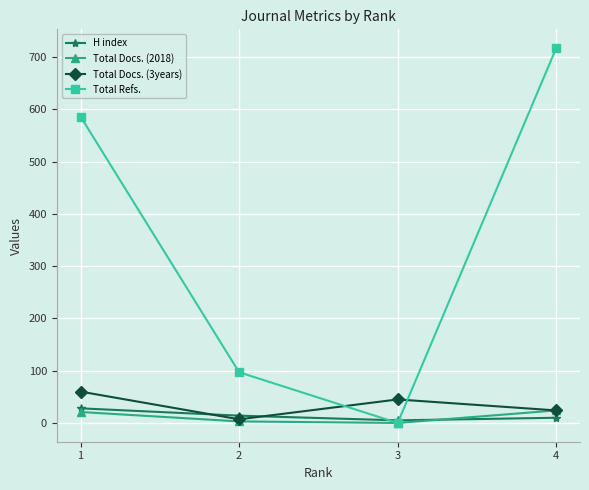

What value does the Total Refs. series have at 2?

97